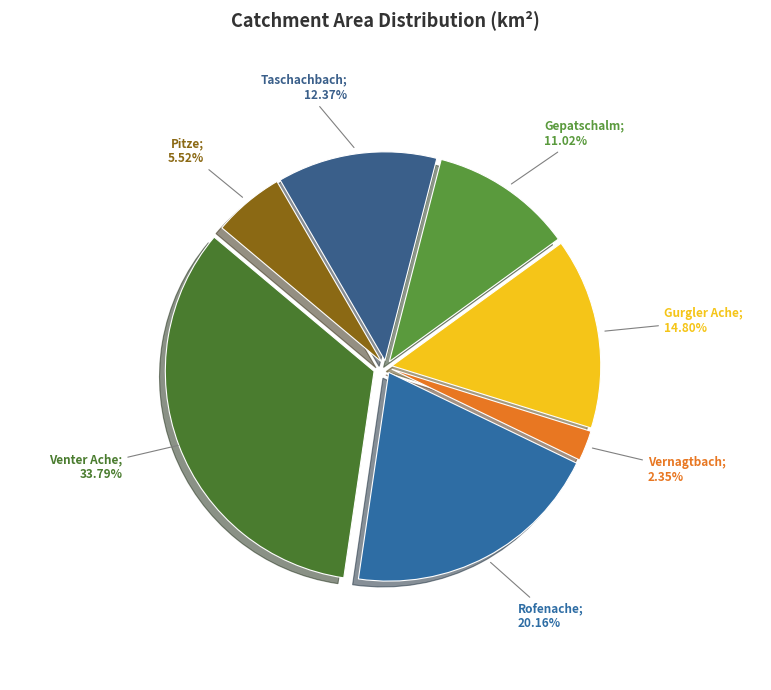

Rank the categories by value from lowest to highest.

Vernagtbach, Pitze, Gepatschalm, Taschachbach, Gurgler Ache, Rofenache, Venter Ache